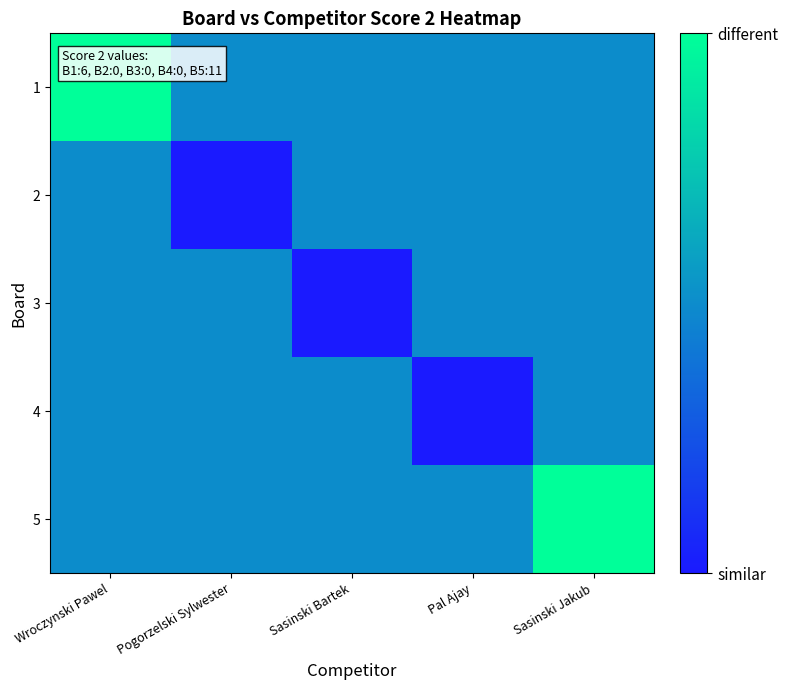

What is the total value across all series at Sasinski Jakub?

3.0